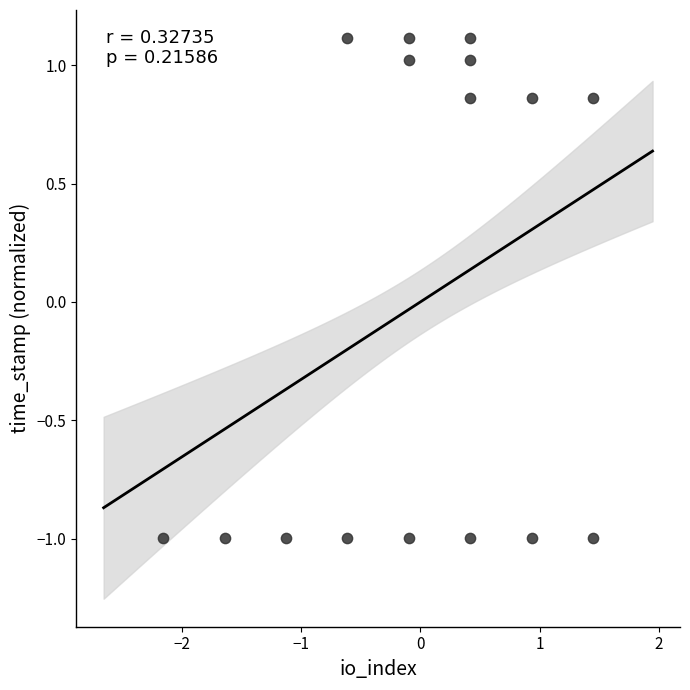

What is the range of Y values (max minus min)?

2.1